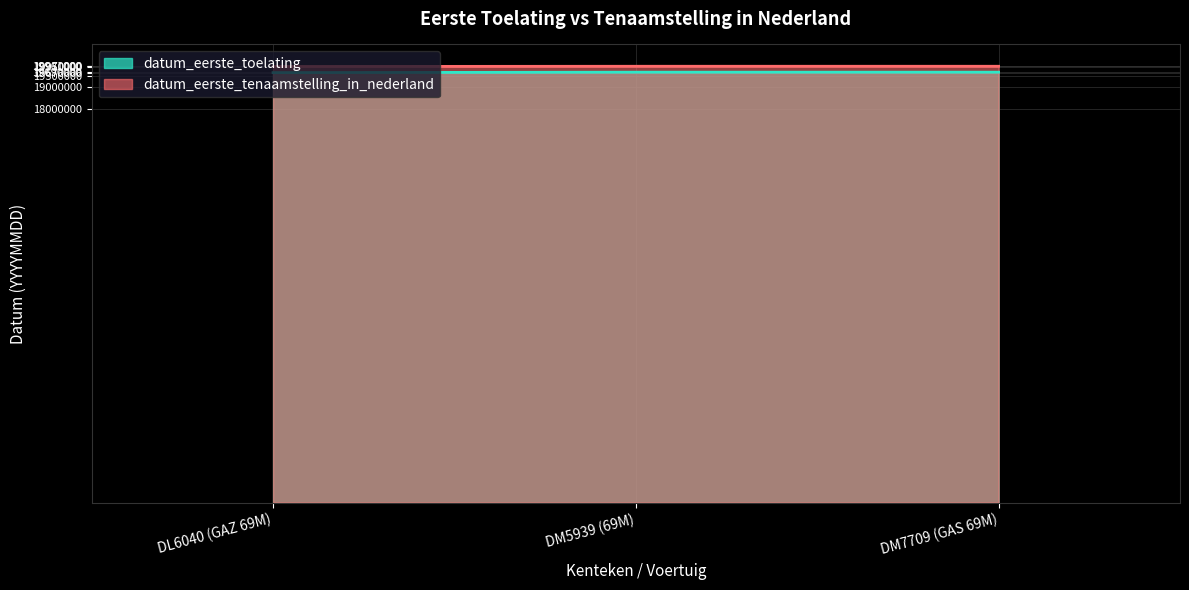

What is the value of the datum_eerste_tenaamstelling_in_nederland point at the 1st from the left?

19950907